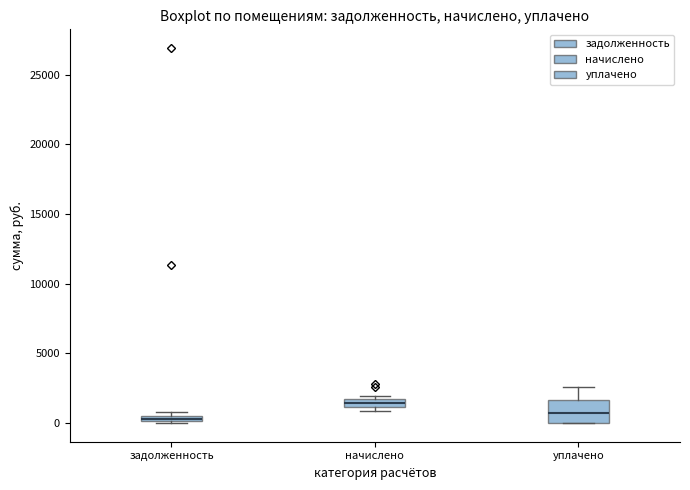

Which box has the highest median line?

начислено